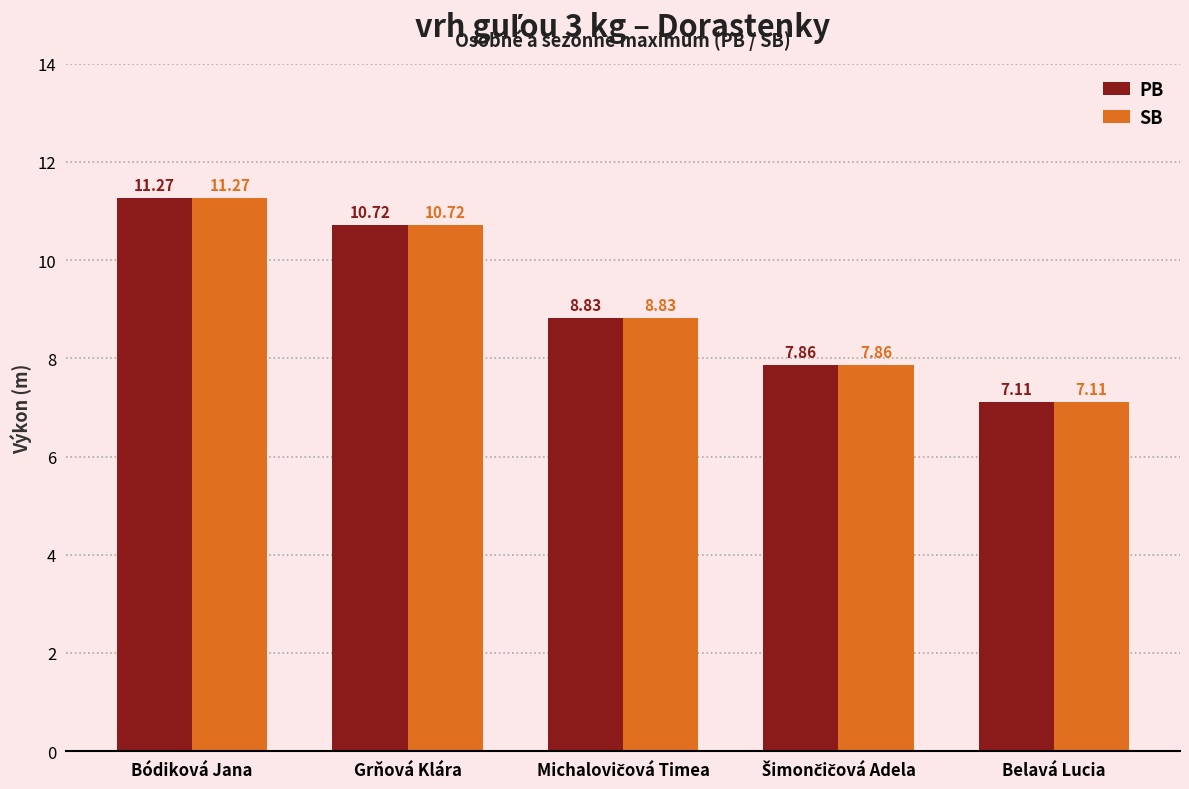

At how many categories does at least one series exceed 8?

3